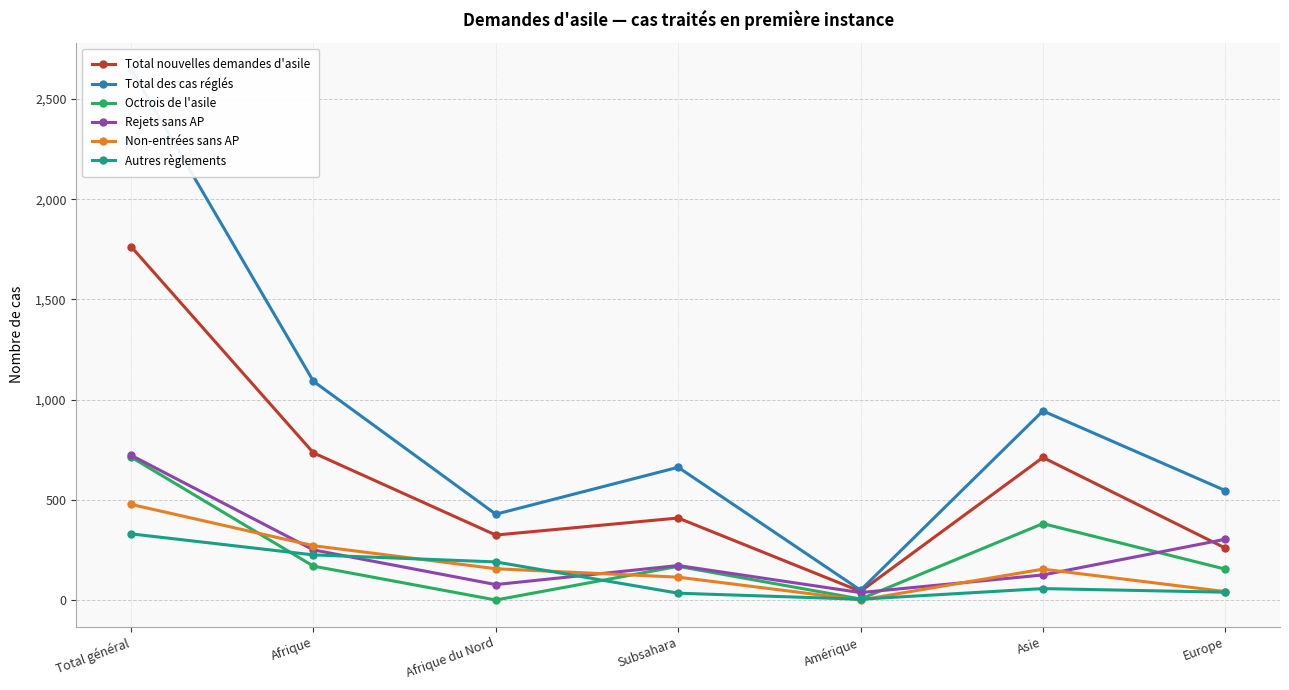

Reading right to left, transcribe all the data shown in this chart.

Total nouvelles demandes d'asile: 260	712	44	410	325	735	1764
Total des cas réglés: 547	944	50	663	429	1092	2648
Octrois de l'asile: 155	382	6	169	1	170	714
Rejets sans AP: 304	126	38	173	78	251	723
Non-entrées sans AP: 43	155	1	115	157	272	478
Autres règlements: 40	58	5	35	191	226	331